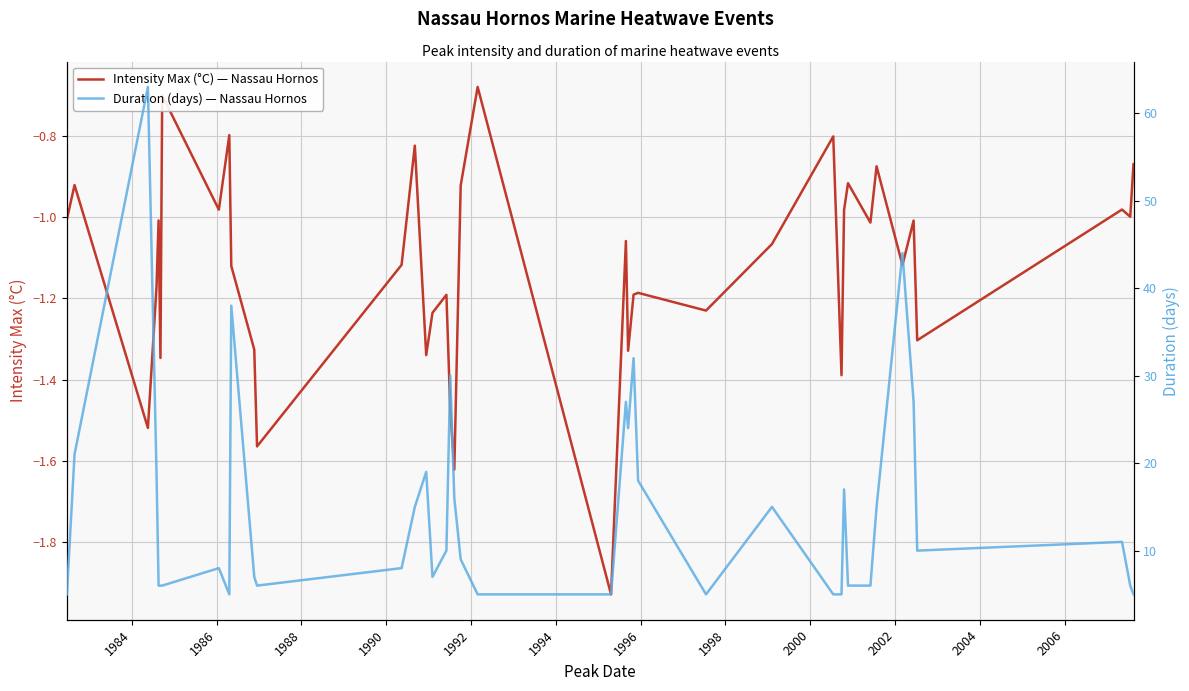

Reading left to right, transcribe all the data shown in this chart.

Intensity Max (°C) — Nassau Hornos: -1.0	-0.9	-1.5	-1.2	-1.0	-1.3	-0.7	-1.0	-0.8	-1.1	-1.3	-1.6	-1.1	-0.8	-1.3	-1.2	-1.2	-1.5	-1.6	-0.9	-0.7	-1.9	-1.1	-1.3	-1.2	-1.2	-1.2	-1.1	-0.8	-1.4	-1.0	-0.9	-1.0	-0.9	-1.1	-1.0	-1.3	-1.0	-1.0	-0.9
Duration (days) — Nassau Hornos: 5.0	21.0	63.0	19.0	6.0	6.0	6.0	8.0	5.0	38.0	7.0	6.0	8.0	15.0	19.0	7.0	10.0	30.0	16.0	9.0	5.0	5.0	27.0	24.0	32.0	18.0	5.0	15.0	5.0	5.0	17.0	6.0	6.0	15.0	44.0	27.0	10.0	11.0	6.0	5.0